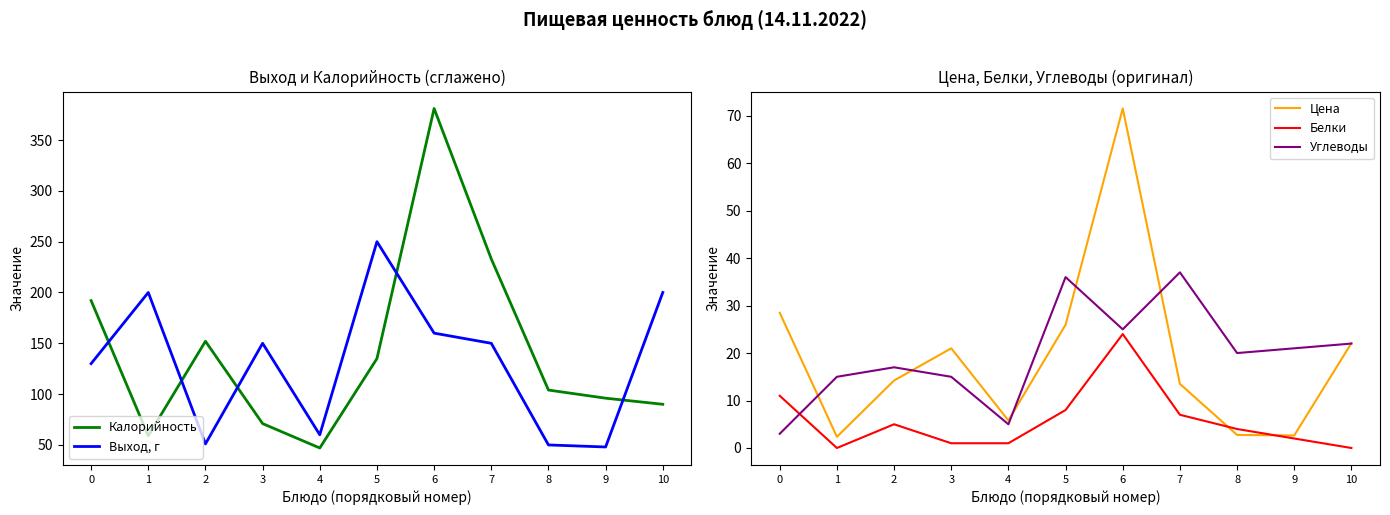

The value of Выход, г at 9 is 83.2. True or false?

False